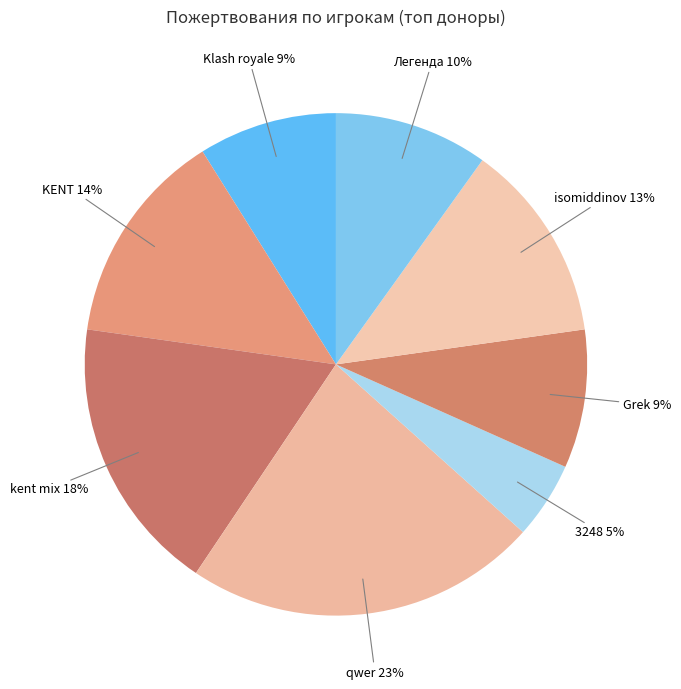

Count the number of slices in the pie.

8